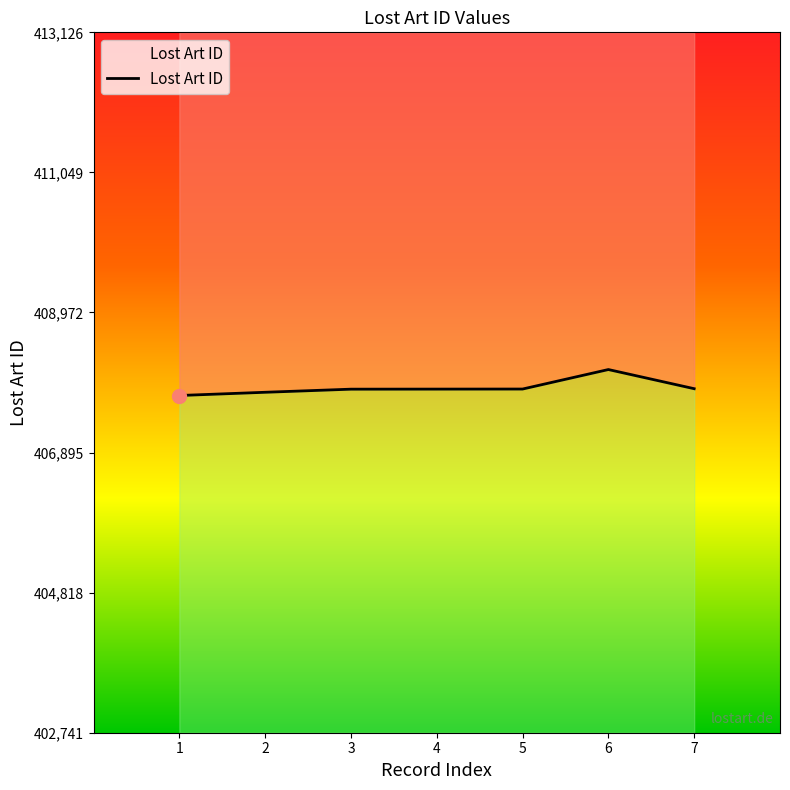

What is the change in value from 3 to 4?

+1